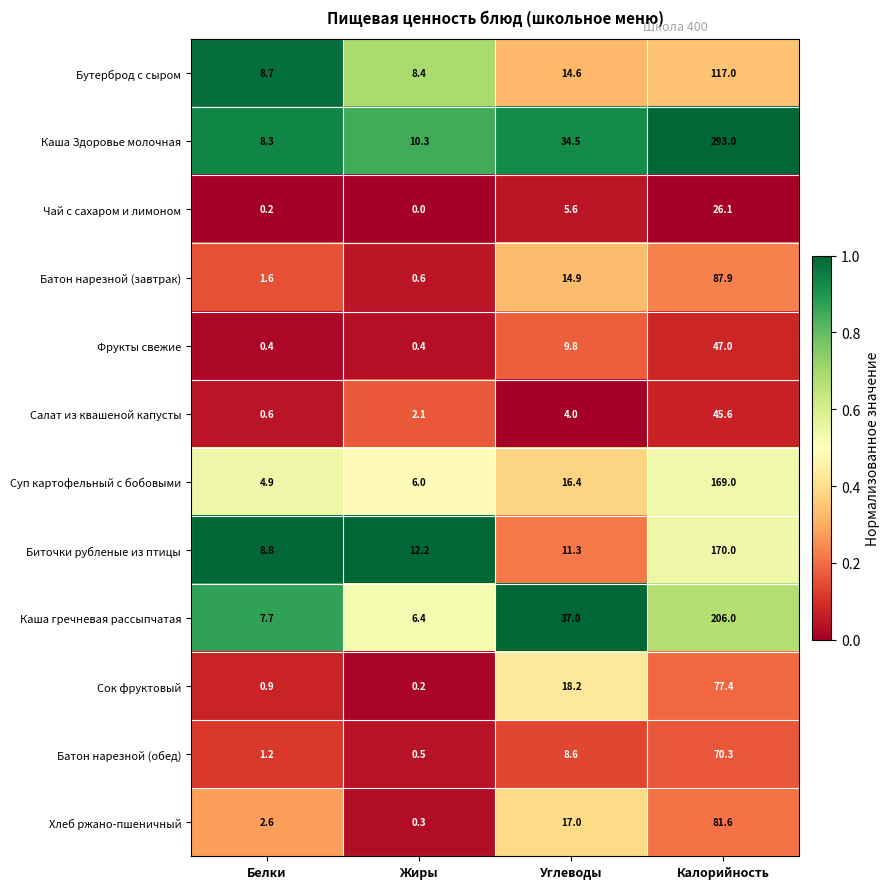

Between Жиры and Углеводы, which series saw the biggest shift?

Каша гречневая рассыпчатая